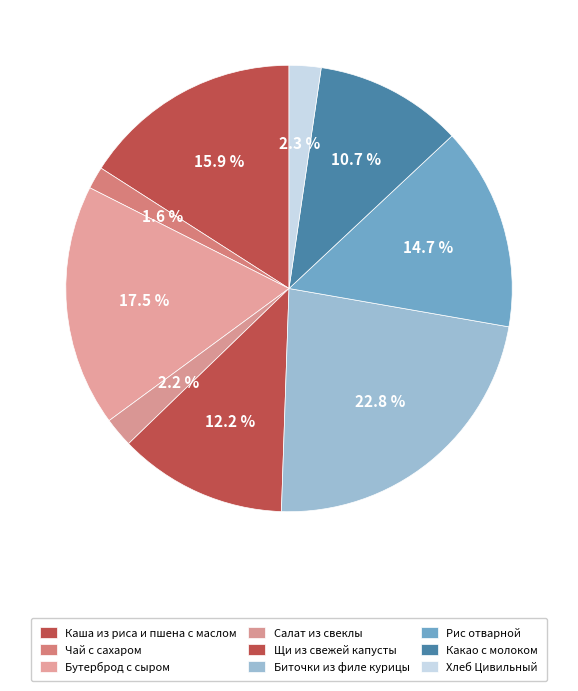

To the nearest percent, what portion does Чай с сахаром represent?

2%